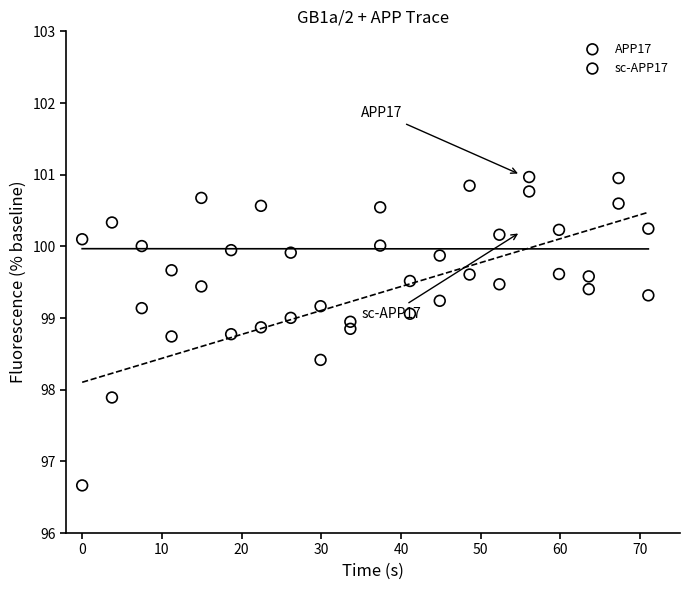

Which series has the largest Y range (max minus min)?

sc-APP17